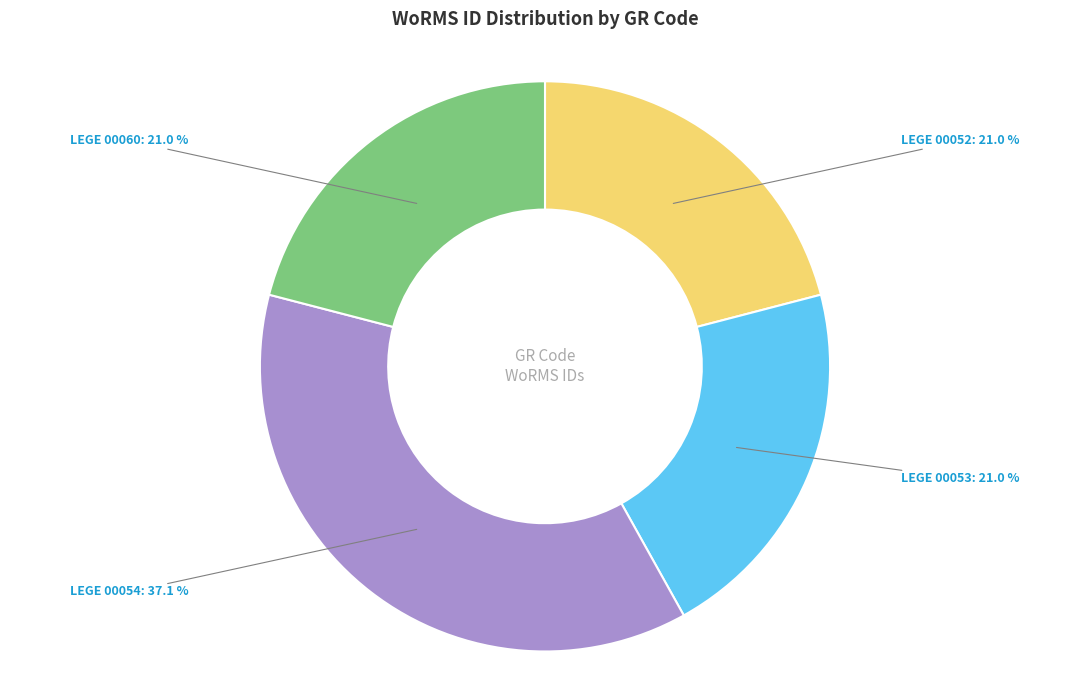

Which slice is the largest?

LEGE 00054